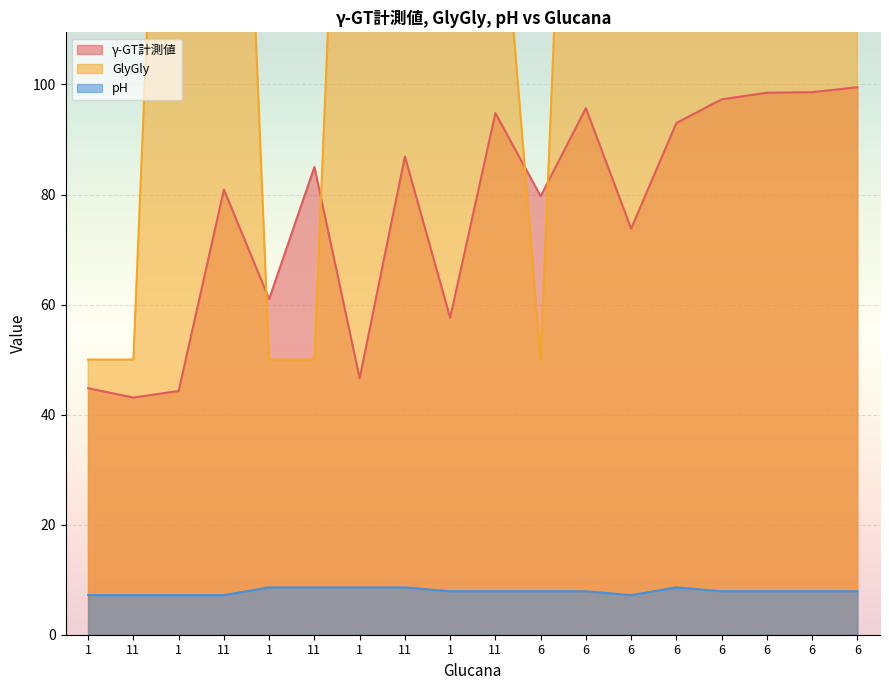

What is the difference between the second highest and second lowest values in the pH series?

1.4